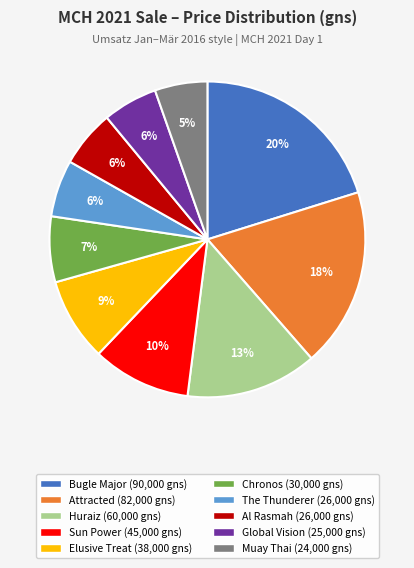

To the nearest percent, what is the difference between the largest and smallest slice percentages?

15%